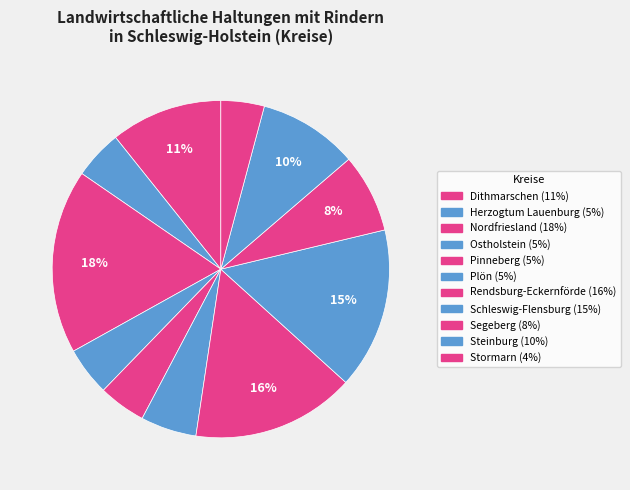

Is there a majority slice in this chart?

No